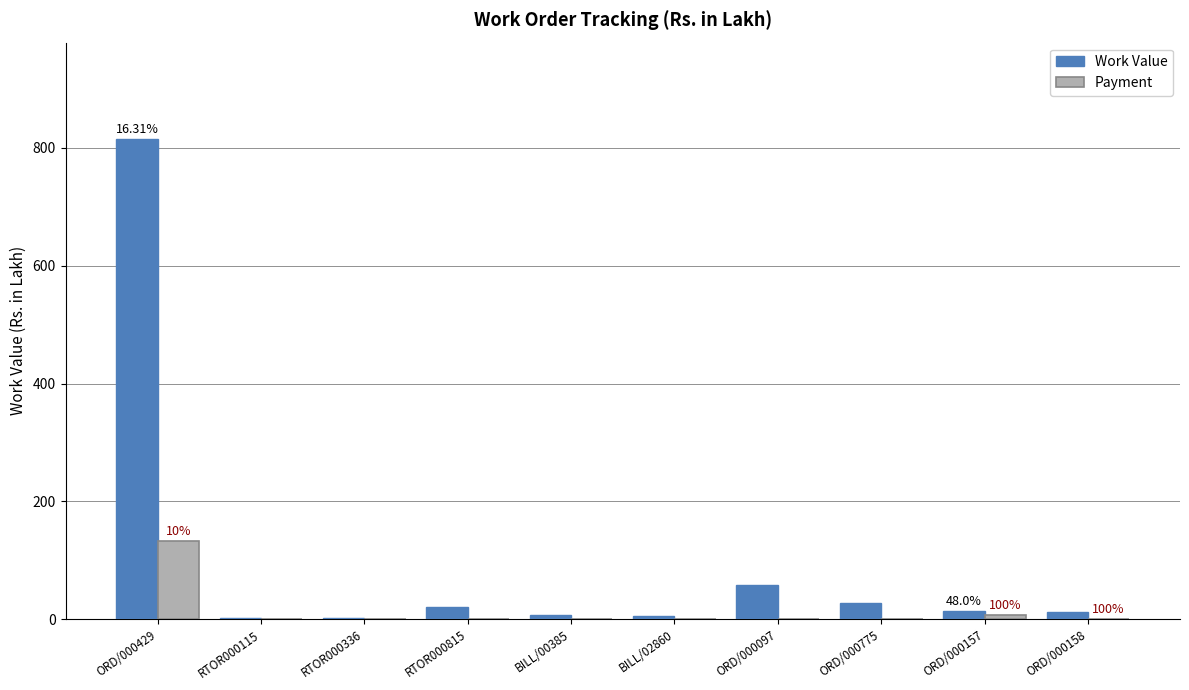

What is the sum of all Payment values?

139.6